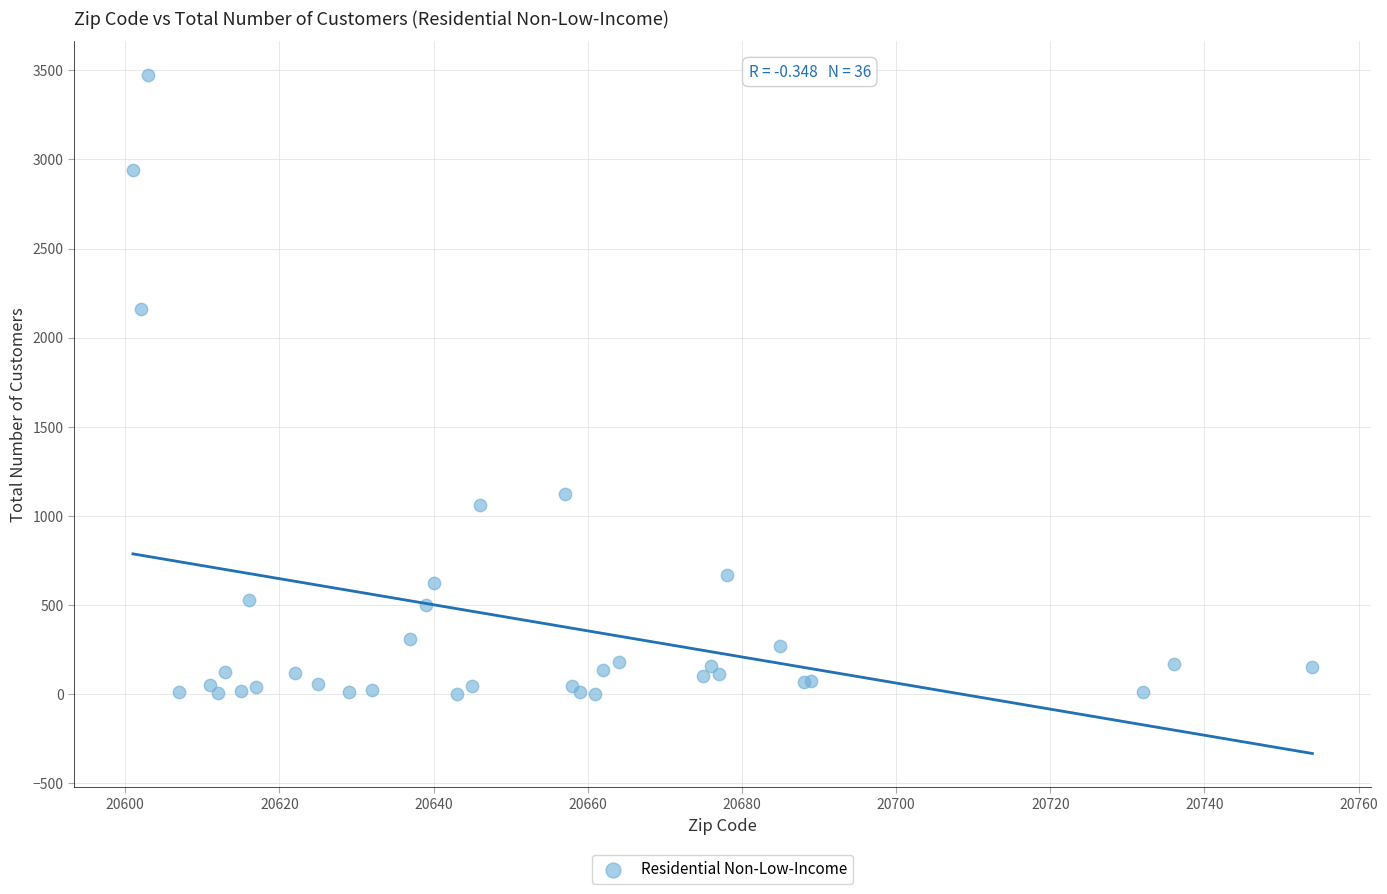

What Y value in the scatter plot is closest to 1737?

2160